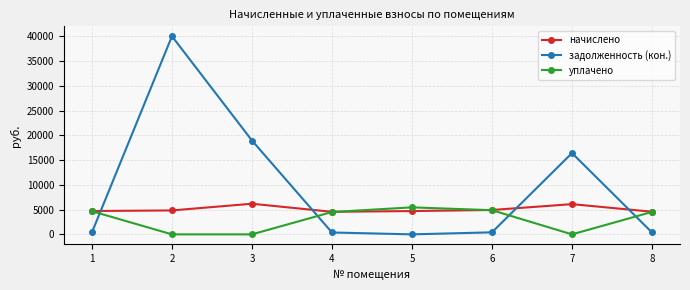

What is the total value across all series at 7?

22524.8